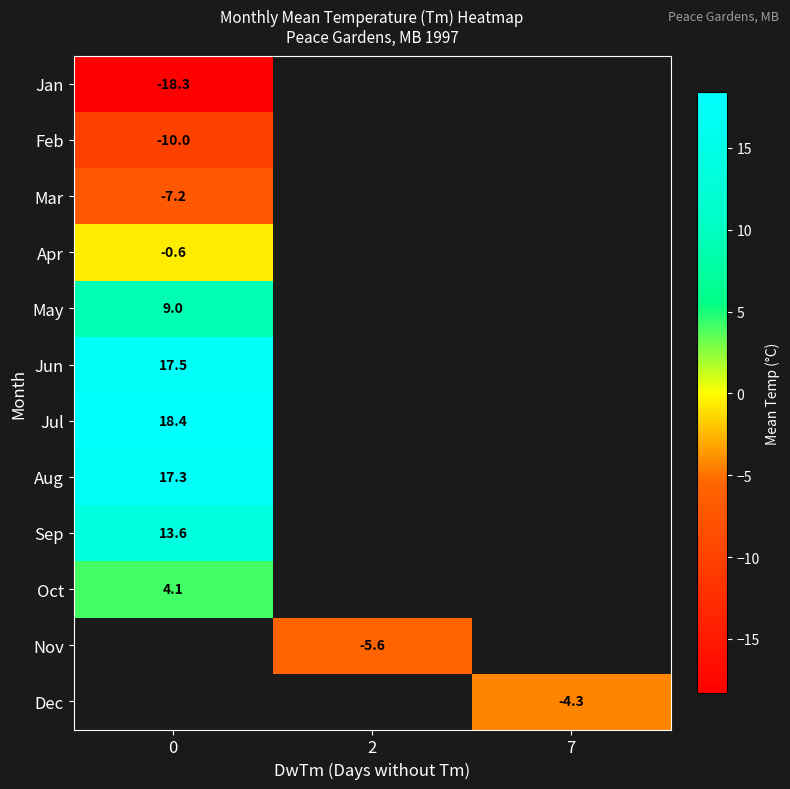

The Sep series shows 5.3 at 0. True or false?

False